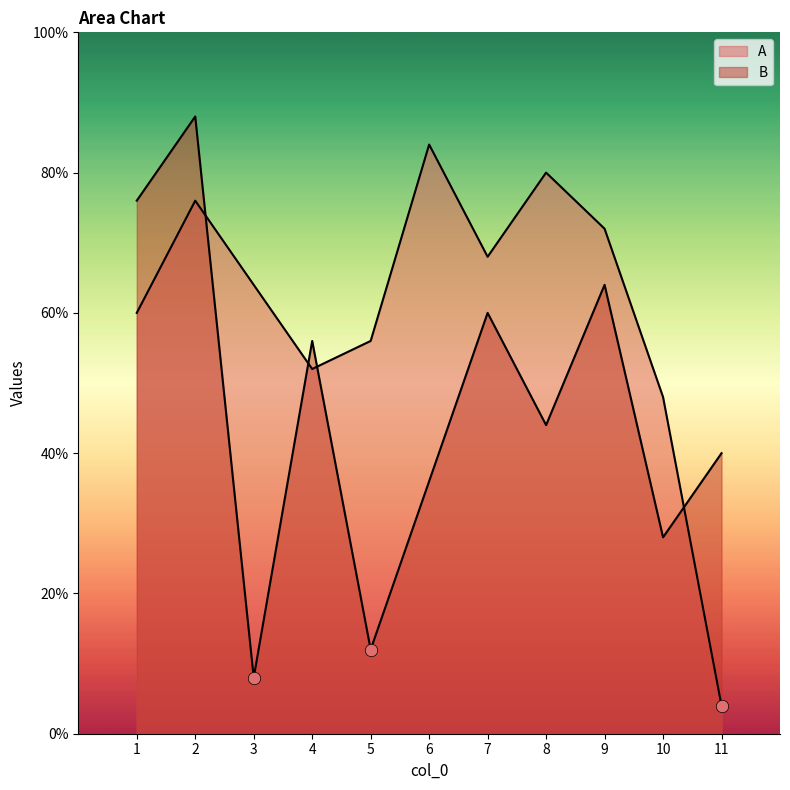

What are all the series names shown in the legend?

A, B